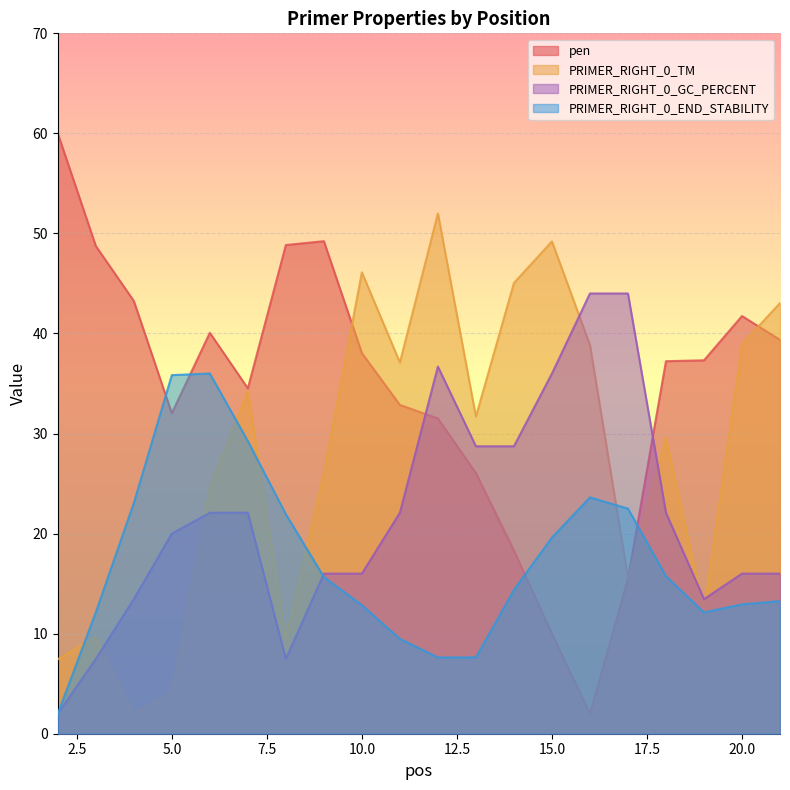

At how many categories does at least one series exceed 5?

20